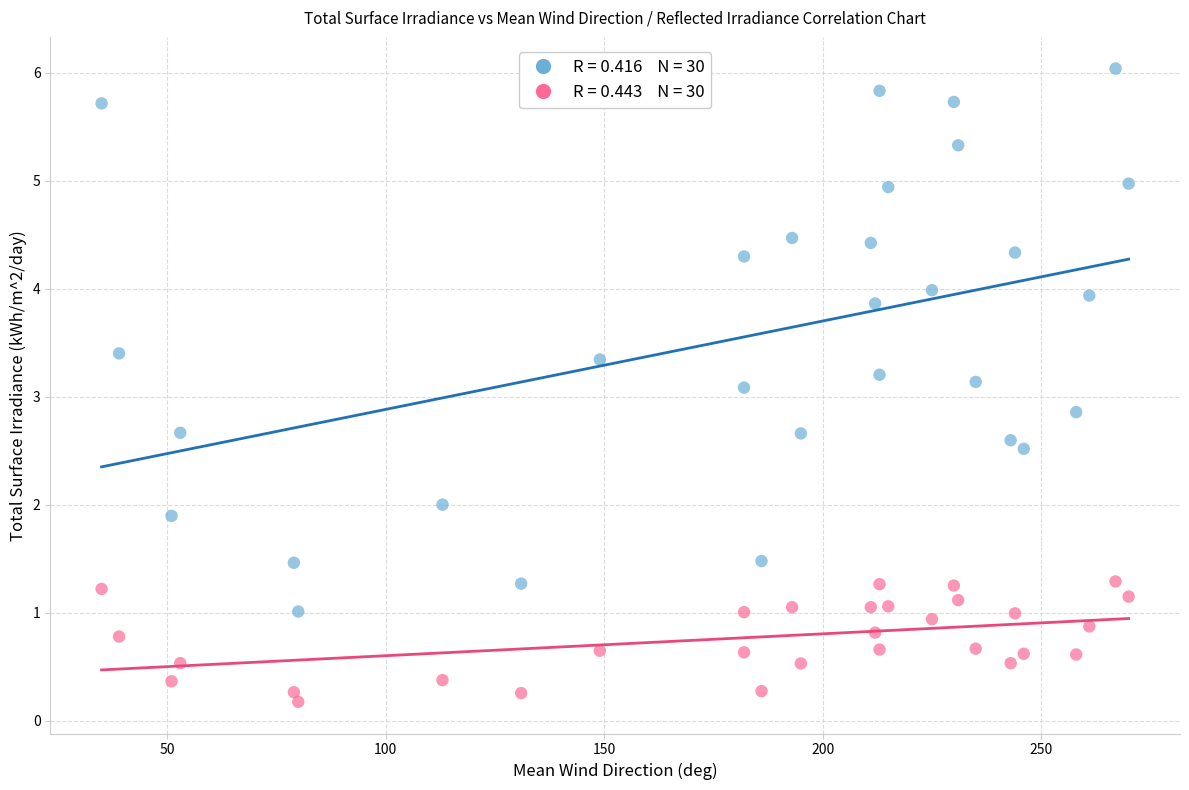

Across all data points, what is the range of X values (max minus min)?

235.0